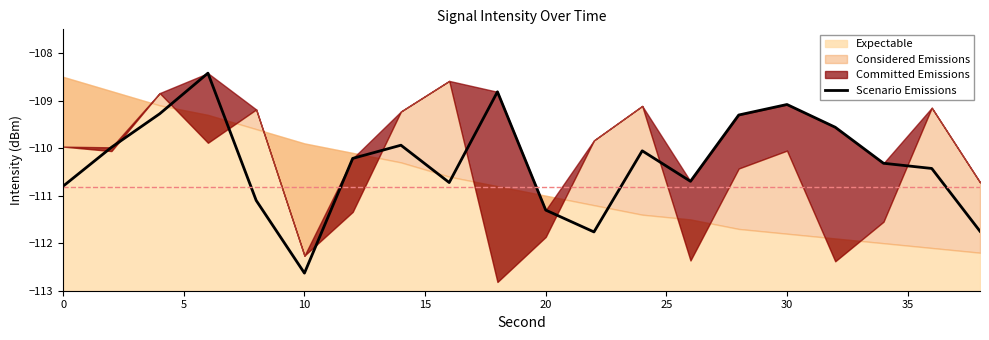

True or false: Scenario Emissions has a value of -111.3 at 20.

True